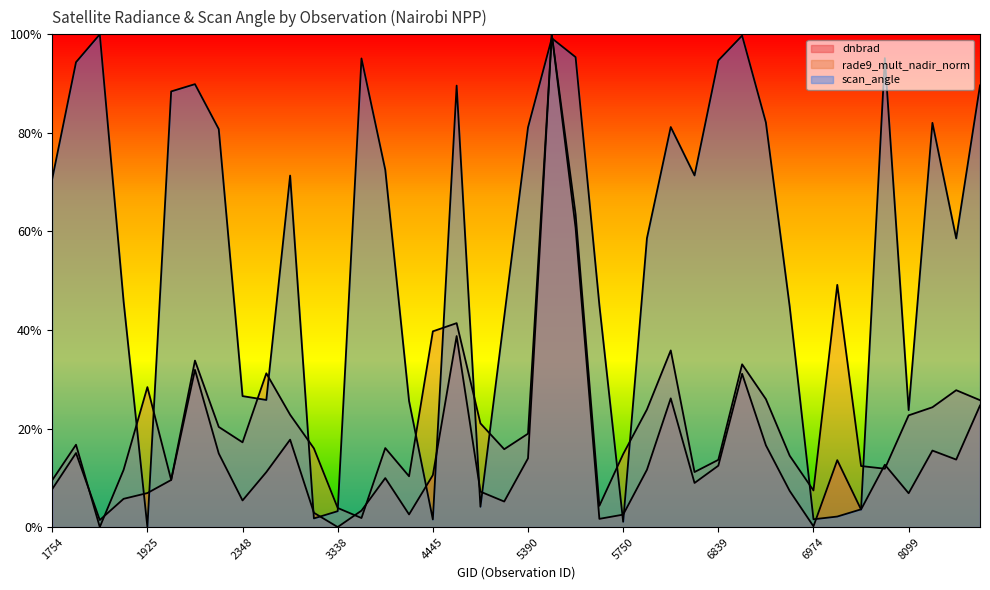

What is the sum of the scan_angle values at 1808 and 1889?

1.5